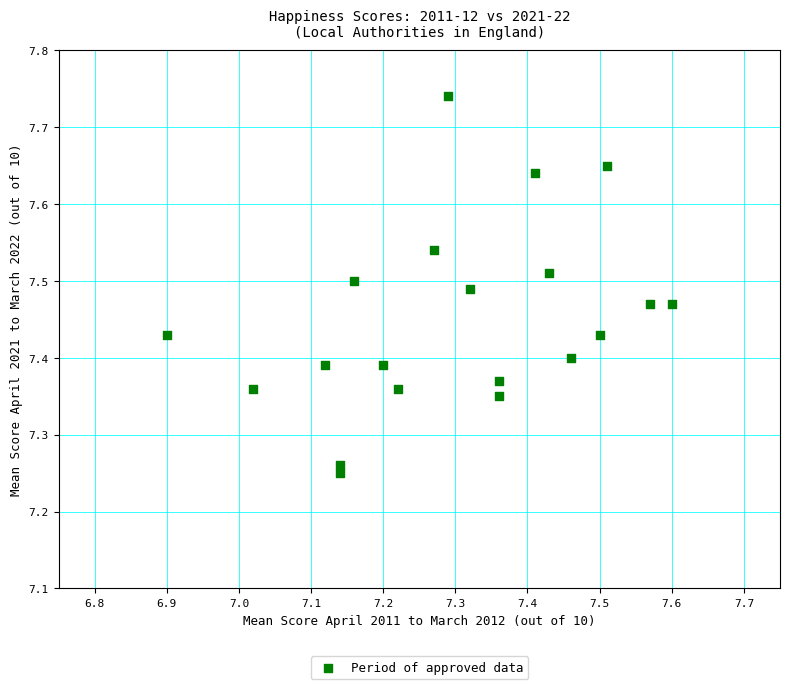

What is the range of X values (max minus min)?

0.7